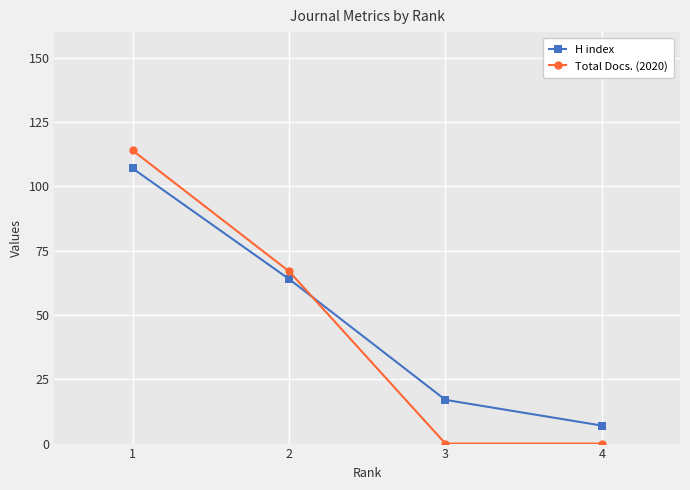

What are all the series names shown in the legend?

H index, Total Docs. (2020)